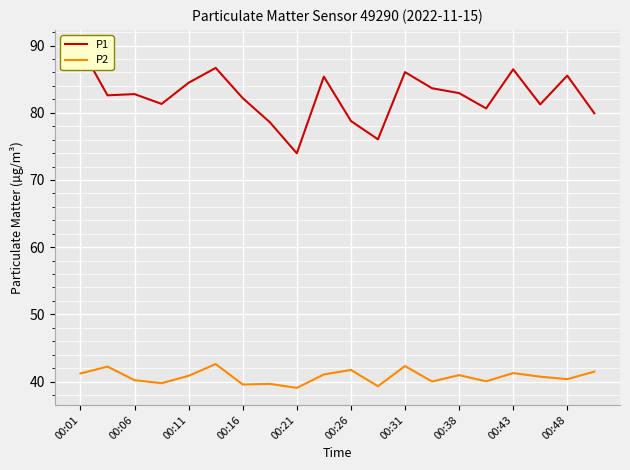

The P2 series shows 8.3 at 00:11. True or false?

False